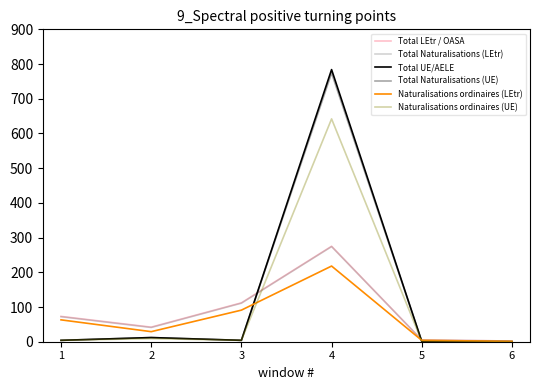

Is it true that Total Naturalisations (UE) equals 4 at 3?

True